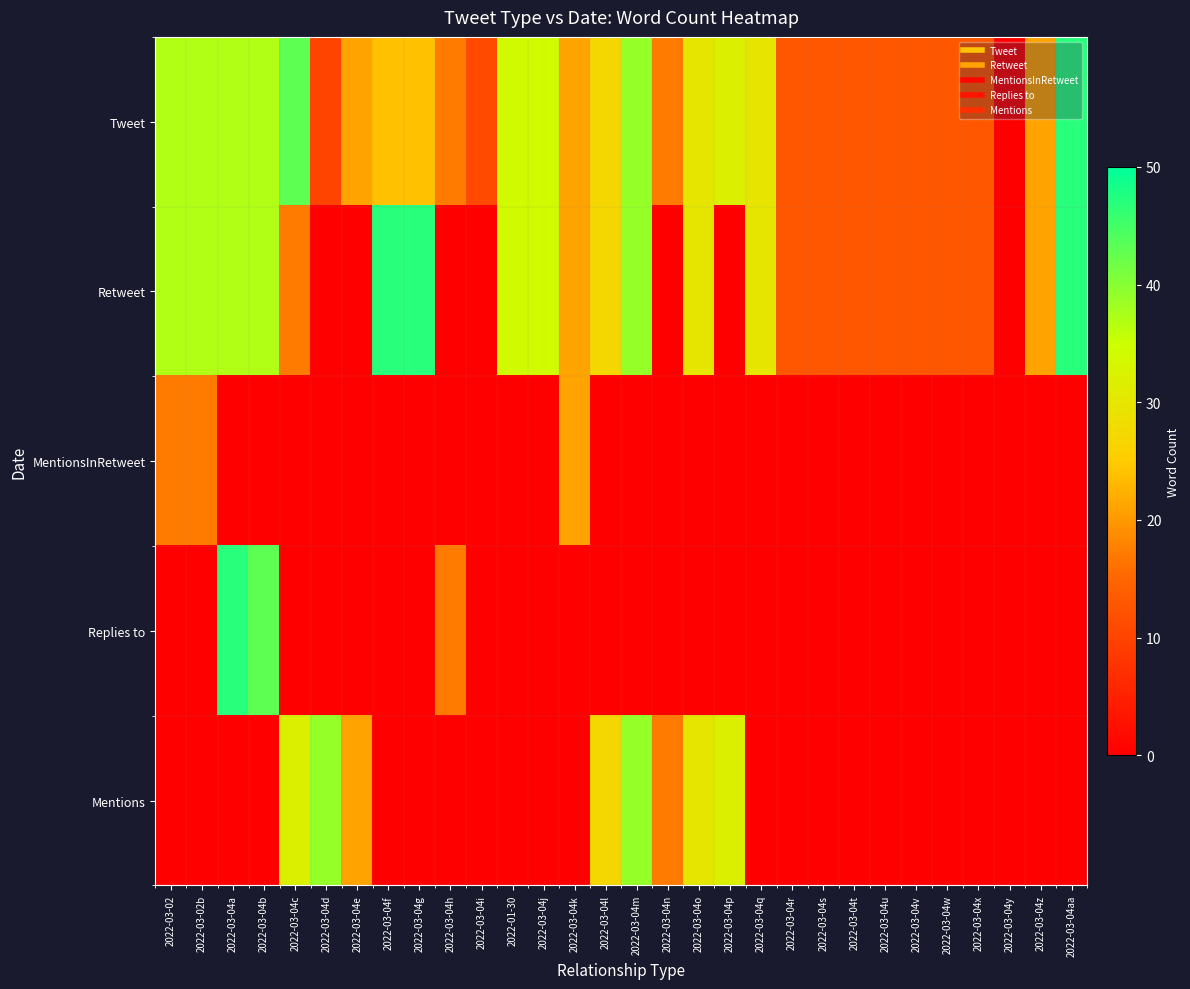

Reading left to right, list all the values displayed in this chart.

Tweet: 2022-03-02=37	2022-03-02b=37	2022-03-04a=37	2022-03-04b=37	2022-03-04c=43	2022-03-04d=10	2022-03-04e=21	2022-03-04f=24	2022-03-04g=24	2022-03-04h=17	2022-03-04i=11	2022-01-30=34	2022-03-04j=34	2022-03-04k=21	2022-03-04l=27	2022-03-04m=39	2022-03-04n=17	2022-03-04o=30	2022-03-04p=32	2022-03-04q=30	2022-03-04r=13	2022-03-04s=13	2022-03-04t=13	2022-03-04u=13	2022-03-04v=13	2022-03-04w=13	2022-03-04x=13	2022-03-04y=0	2022-03-04z=21	2022-03-04aa=47
Retweet: 2022-03-02=37	2022-03-02b=37	2022-03-04a=37	2022-03-04b=37	2022-03-04c=17	2022-03-04d=0	2022-03-04e=0	2022-03-04f=47	2022-03-04g=47	2022-03-04h=0	2022-03-04i=0	2022-01-30=34	2022-03-04j=34	2022-03-04k=21	2022-03-04l=27	2022-03-04m=39	2022-03-04n=0	2022-03-04o=30	2022-03-04p=0	2022-03-04q=30	2022-03-04r=13	2022-03-04s=13	2022-03-04t=13	2022-03-04u=13	2022-03-04v=13	2022-03-04w=13	2022-03-04x=13	2022-03-04y=0	2022-03-04z=21	2022-03-04aa=47
MentionsInRetweet: 2022-03-02=17	2022-03-02b=17	2022-03-04a=0	2022-03-04b=0	2022-03-04c=0	2022-03-04d=0	2022-03-04e=0	2022-03-04f=0	2022-03-04g=0	2022-03-04h=0	2022-03-04i=0	2022-01-30=0	2022-03-04j=0	2022-03-04k=21	2022-03-04l=0	2022-03-04m=0	2022-03-04n=0	2022-03-04o=0	2022-03-04p=0	2022-03-04q=0	2022-03-04r=0	2022-03-04s=0	2022-03-04t=0	2022-03-04u=0	2022-03-04v=0	2022-03-04w=0	2022-03-04x=0	2022-03-04y=0	2022-03-04z=0	2022-03-04aa=0
Replies to: 2022-03-02=0	2022-03-02b=0	2022-03-04a=47	2022-03-04b=43	2022-03-04c=0	2022-03-04d=0	2022-03-04e=0	2022-03-04f=0	2022-03-04g=0	2022-03-04h=17	2022-03-04i=0	2022-01-30=0	2022-03-04j=0	2022-03-04k=0	2022-03-04l=0	2022-03-04m=0	2022-03-04n=0	2022-03-04o=0	2022-03-04p=0	2022-03-04q=0	2022-03-04r=0	2022-03-04s=0	2022-03-04t=0	2022-03-04u=0	2022-03-04v=0	2022-03-04w=0	2022-03-04x=0	2022-03-04y=0	2022-03-04z=0	2022-03-04aa=0
Mentions: 2022-03-02=0	2022-03-02b=0	2022-03-04a=0	2022-03-04b=0	2022-03-04c=32	2022-03-04d=39	2022-03-04e=21	2022-03-04f=0	2022-03-04g=0	2022-03-04h=0	2022-03-04i=0	2022-01-30=0	2022-03-04j=0	2022-03-04k=0	2022-03-04l=27	2022-03-04m=39	2022-03-04n=17	2022-03-04o=30	2022-03-04p=32	2022-03-04q=0	2022-03-04r=0	2022-03-04s=0	2022-03-04t=0	2022-03-04u=0	2022-03-04v=0	2022-03-04w=0	2022-03-04x=0	2022-03-04y=0	2022-03-04z=0	2022-03-04aa=0